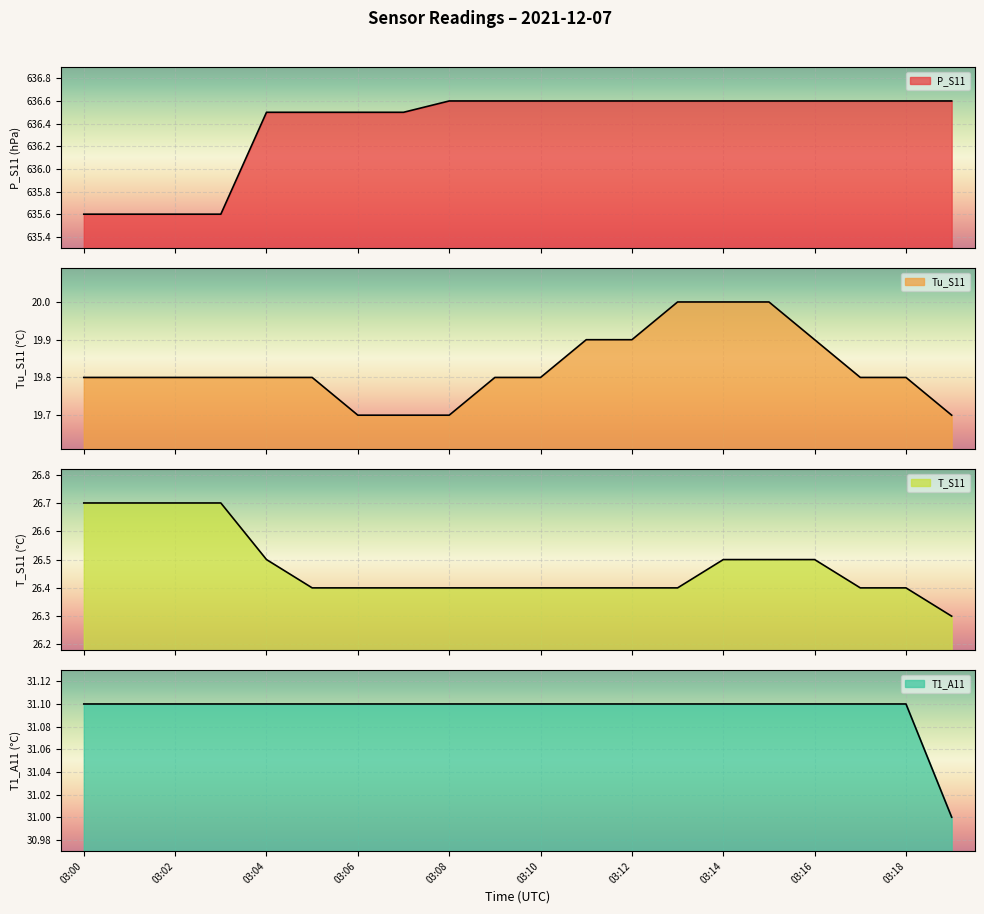

Is the value of Tu_S11 at 03:15 greater than the value of T1_A11 at 03:07?

No